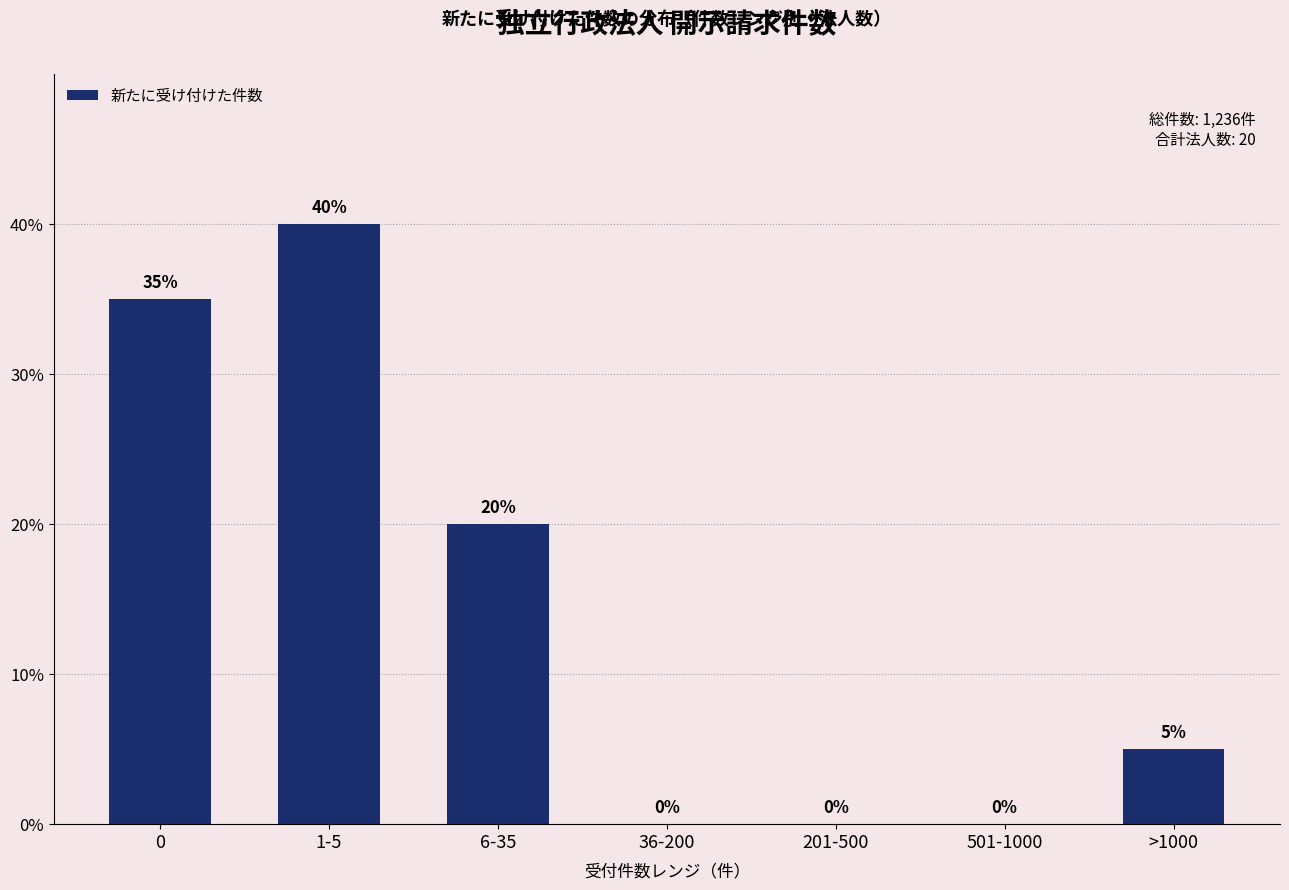

Reading left to right, what are all the values shown in this chart?

0=35	1-5=40	6-35=20	36-200=0	201-500=0	501-1000=0	>1000=5